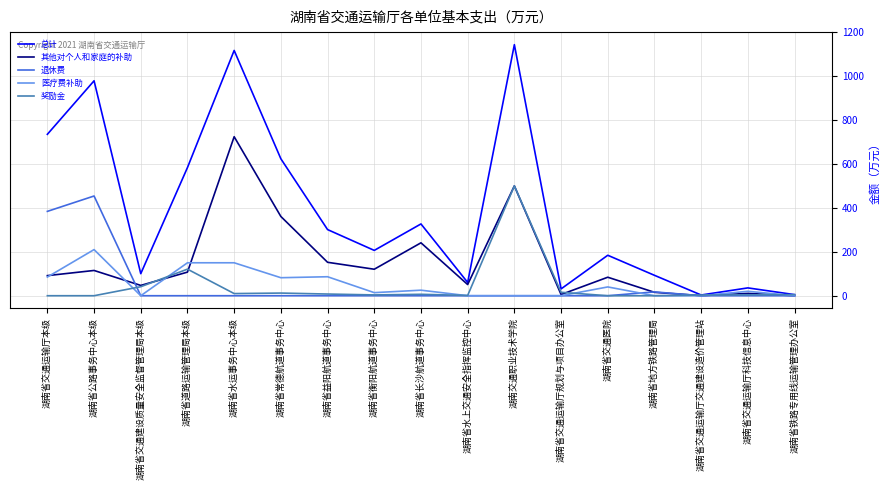

True or false: 总计 has more than 0 points higher than both neighbors.

True